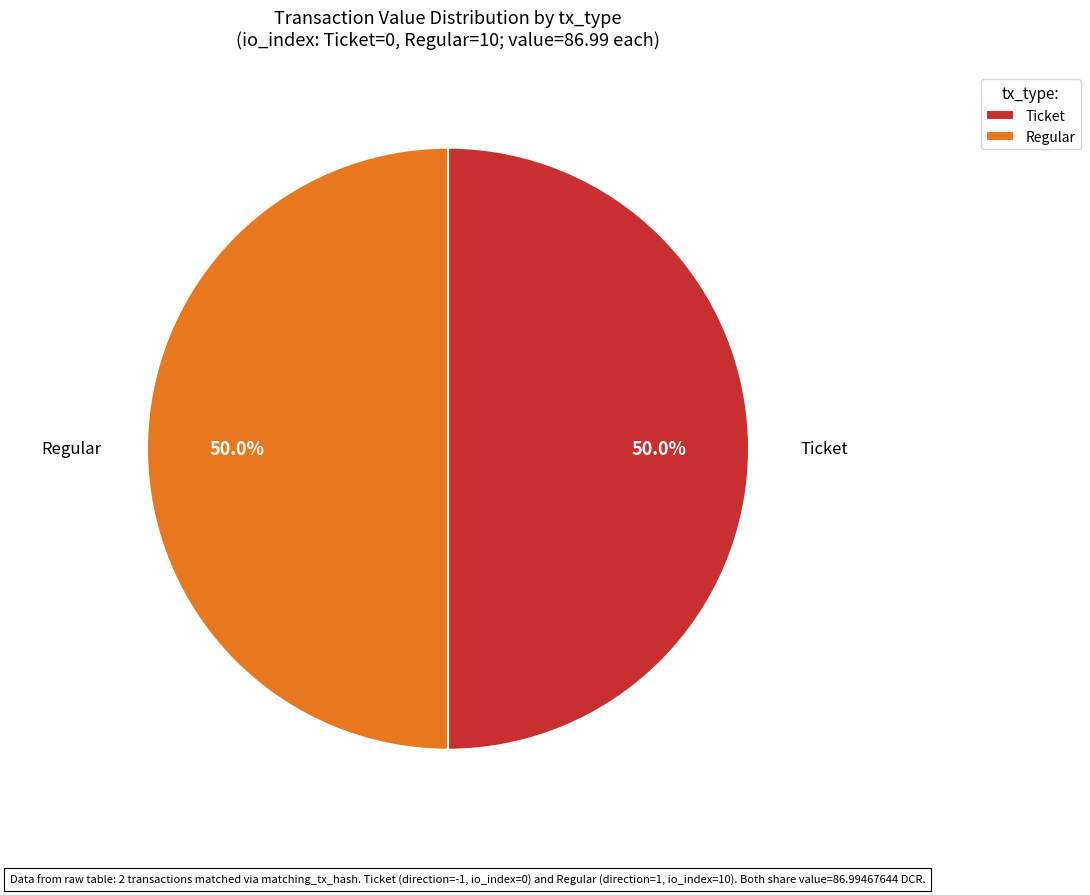

What portion of the pie excludes Ticket?

50.0%